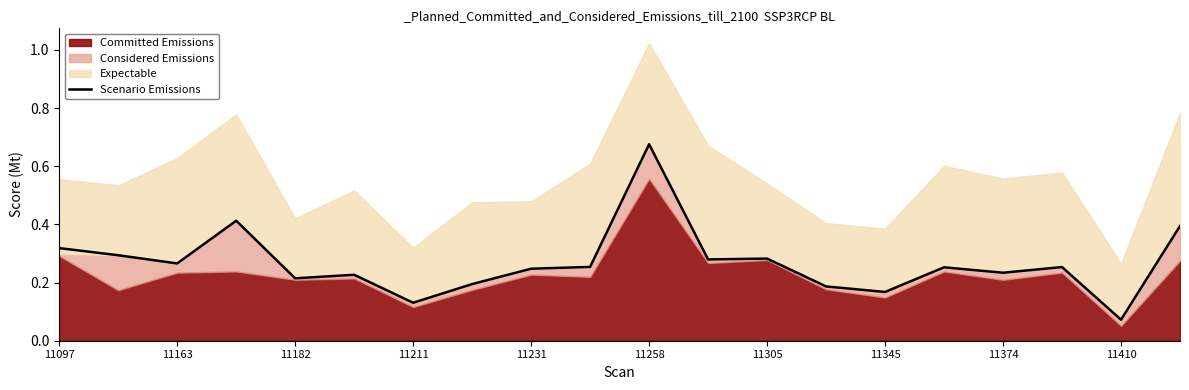

At which label is Scenario Emissions closest to 0?

11410